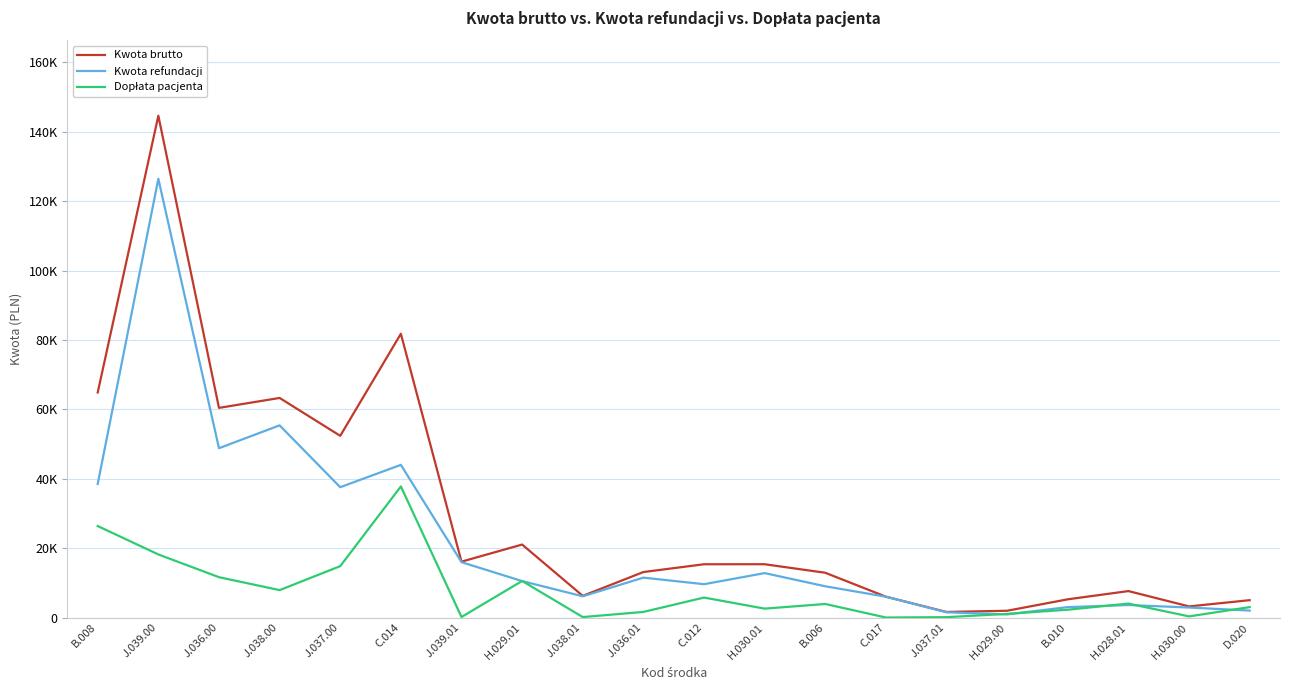

True or false: Kwota refundacji has more than 0 interior local peaks.

True